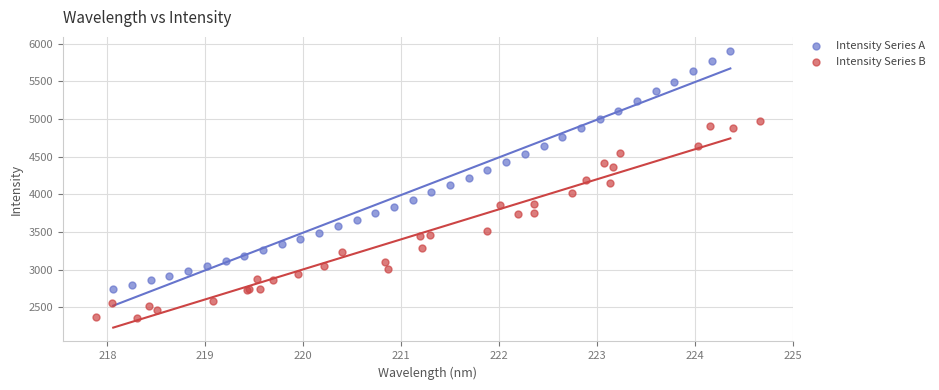

Which series reaches the maximum Y coordinate?

Intensity Series A